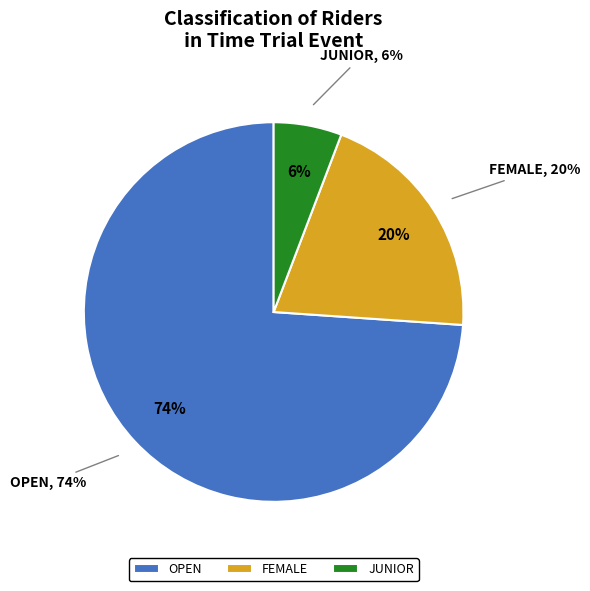

How much of the chart is everything except Open?

26.1%